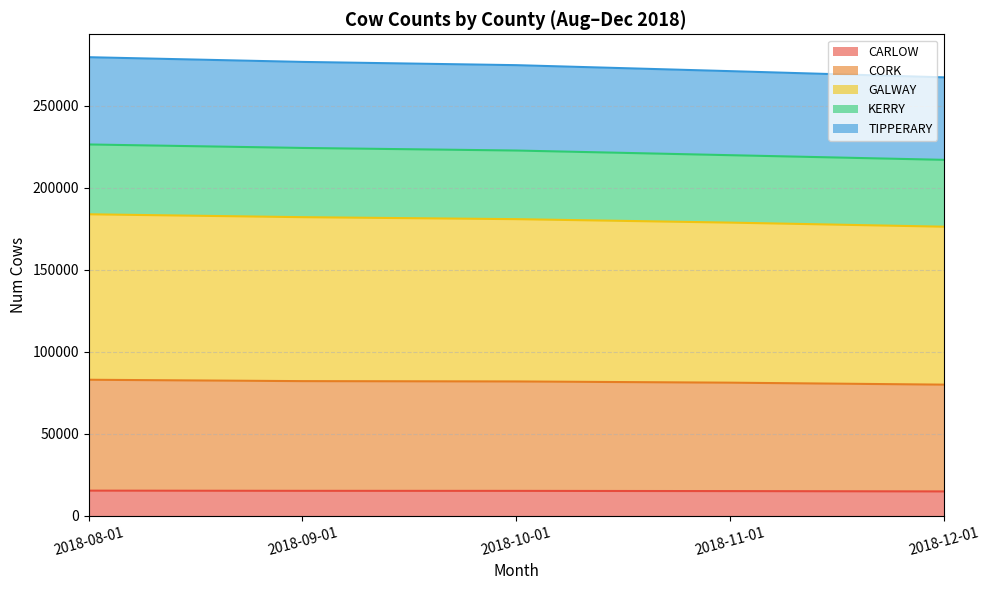

What is the total value across all series at 2018-11-01?

271047